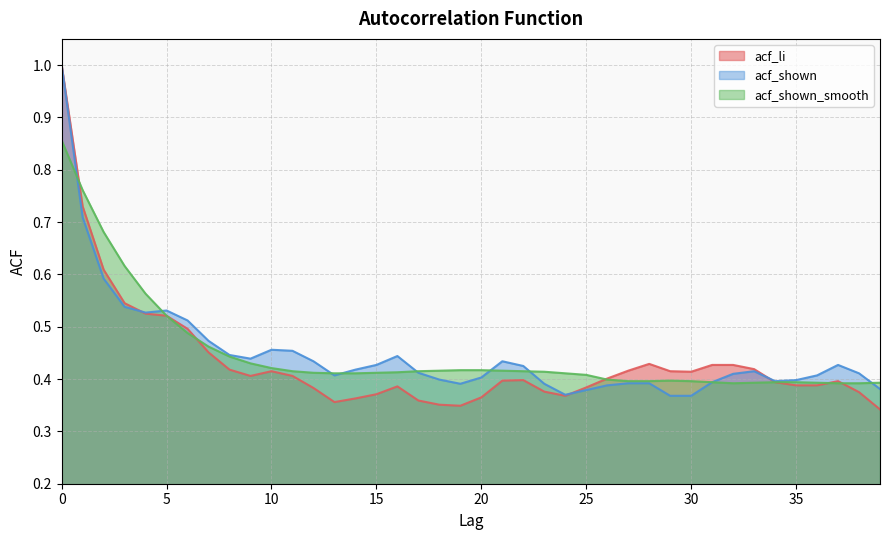

What are all the series names shown in the legend?

acf_li, acf_shown, acf_shown_smooth